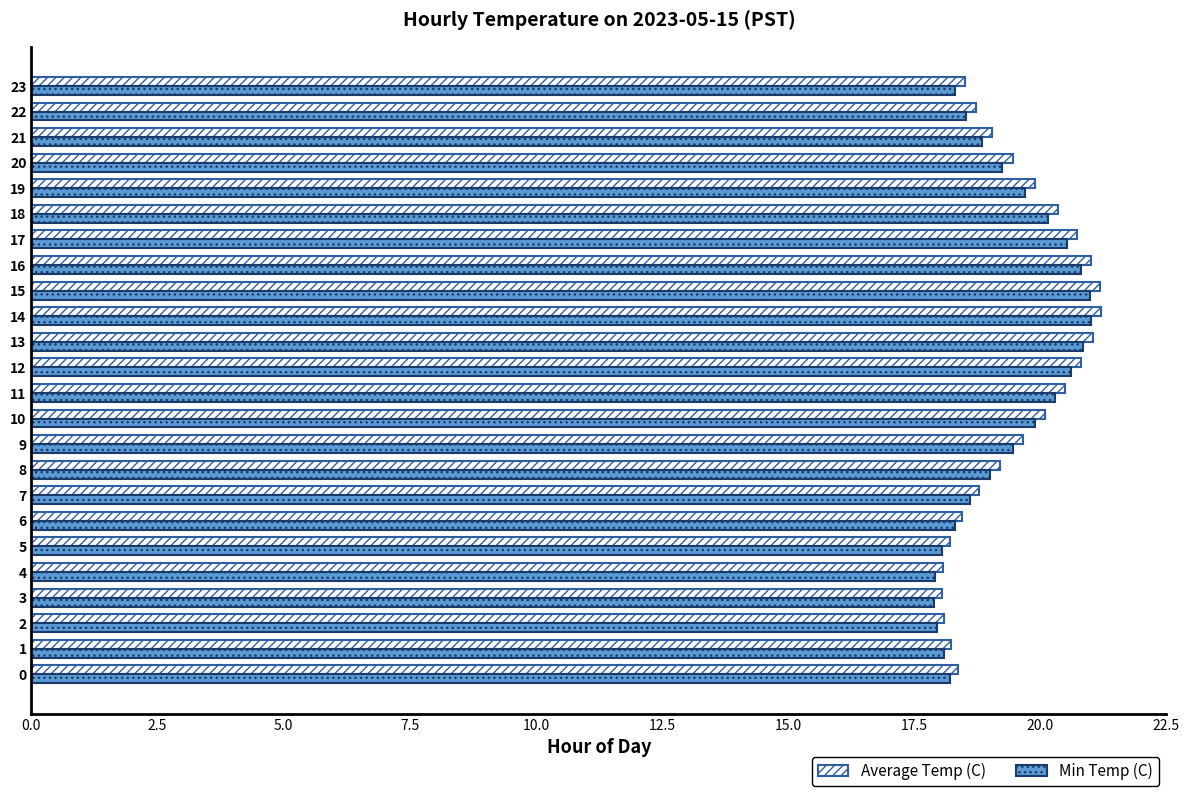

What is the total value across all series at 22?

37.2